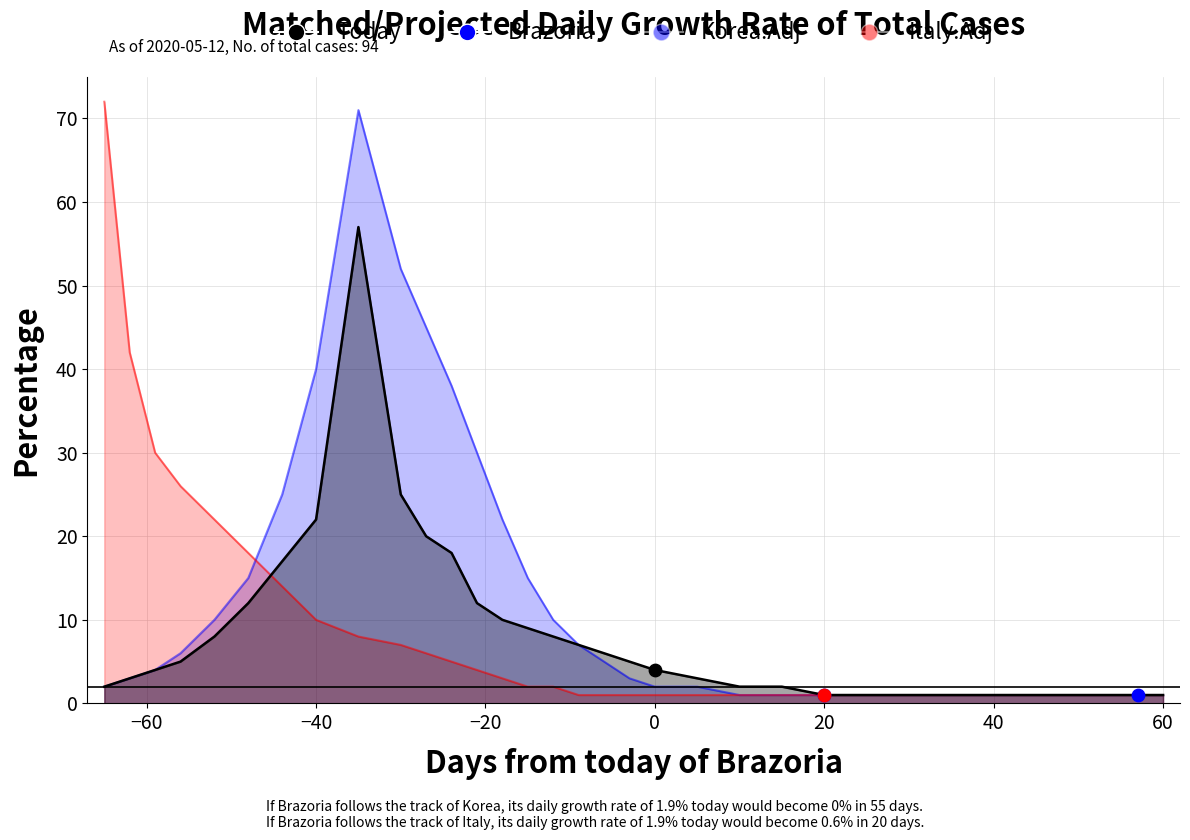

Which series has the largest total across all categories?

Korea.Adj